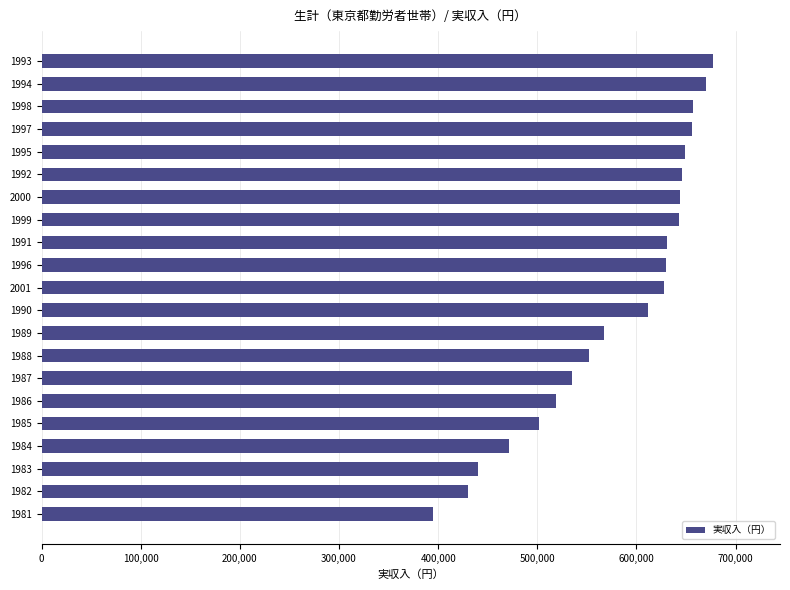

Are the bars horizontal?

Yes